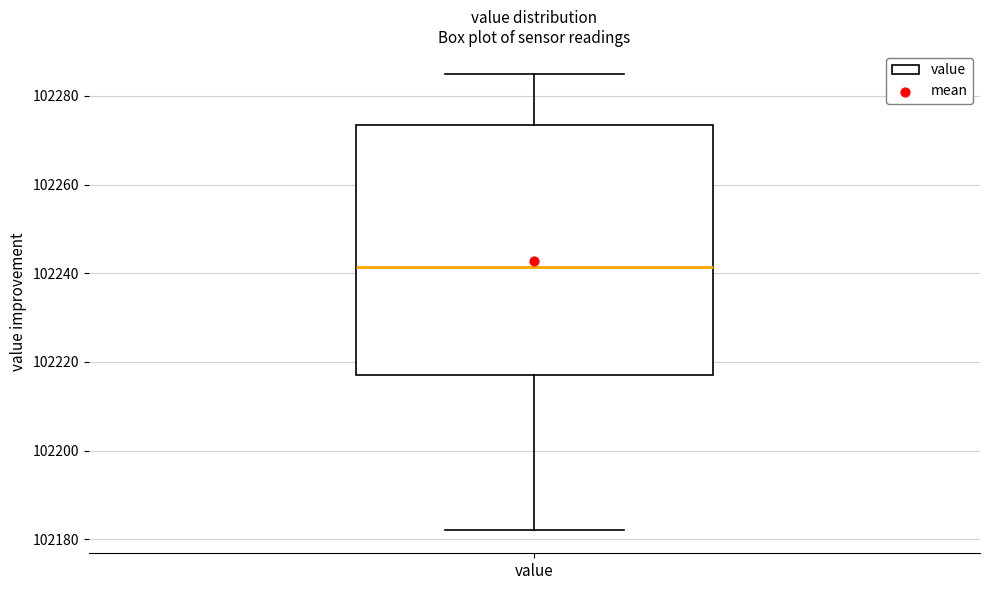

Read this box plot against the y-axis: the position of the median line, the range covered by the box, and the ends of both whiskers. The values are not printed on the chart, so give them approximately, as read against the axis.

median 102242, box 102218 to 102274, whiskers 102182 to 102286